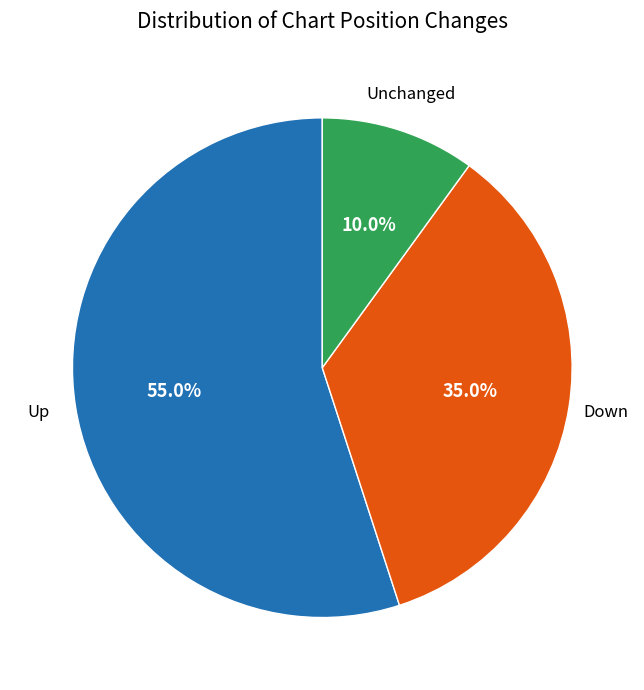

Is there any slice that represents more than half of the pie?

Yes